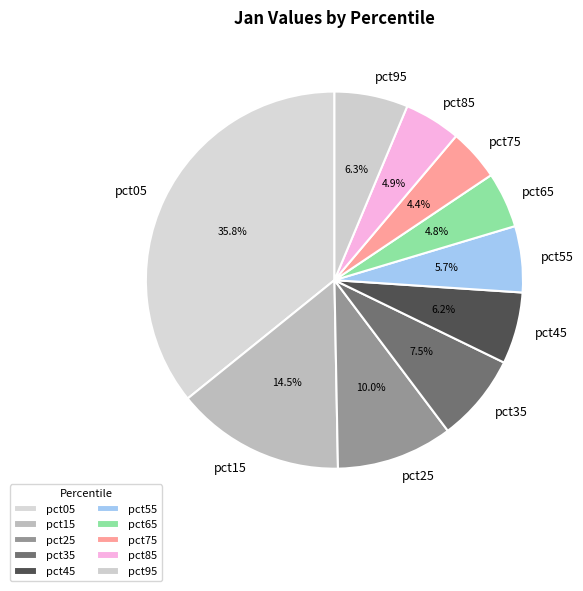

How many segments does this pie chart have?

10